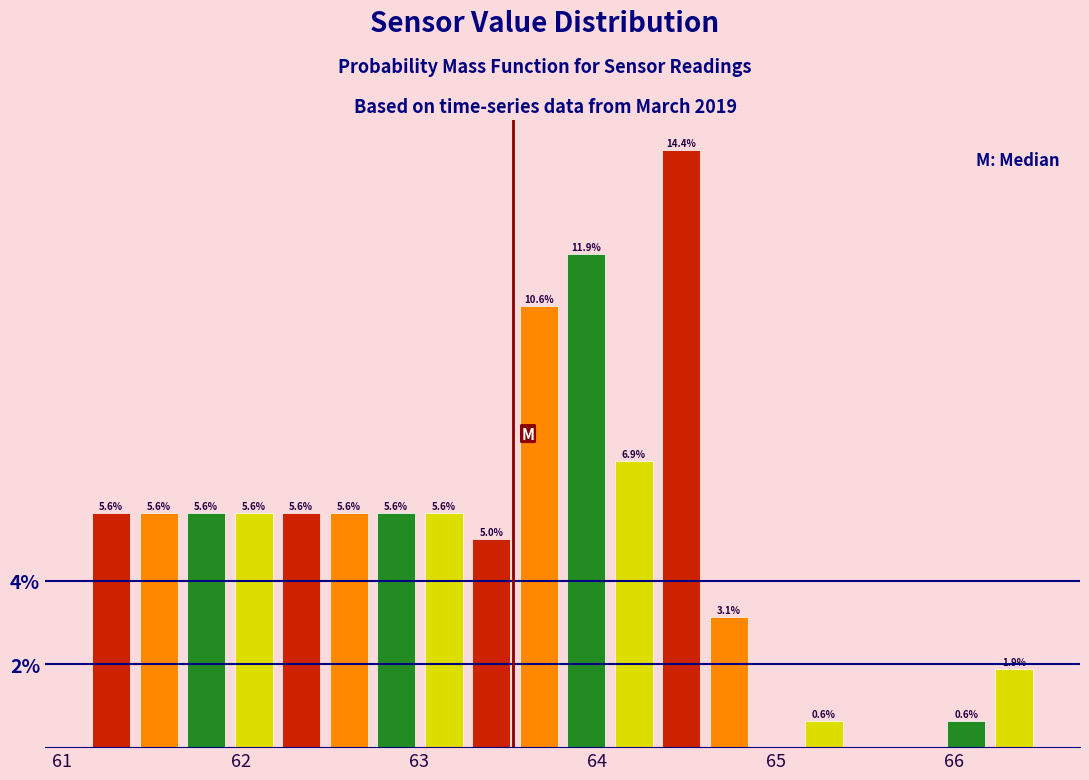

Around what value on the x-axis is the tallest bar? Give the approximate position of its centre, as read against the axis.

64.5